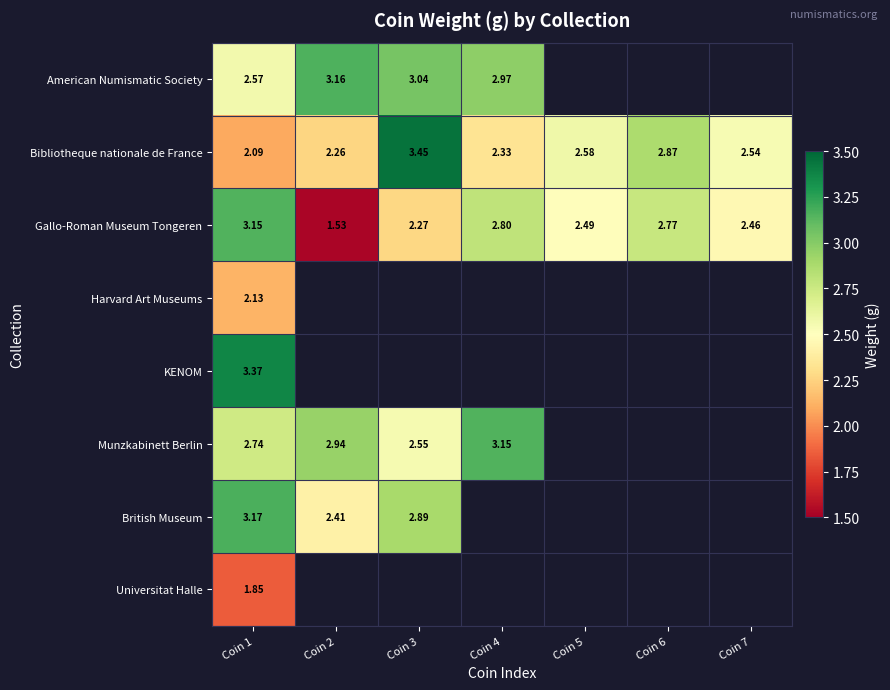

The Gallo-Roman Museum Tongeren series shows 4.9 at Coin 4. True or false?

False